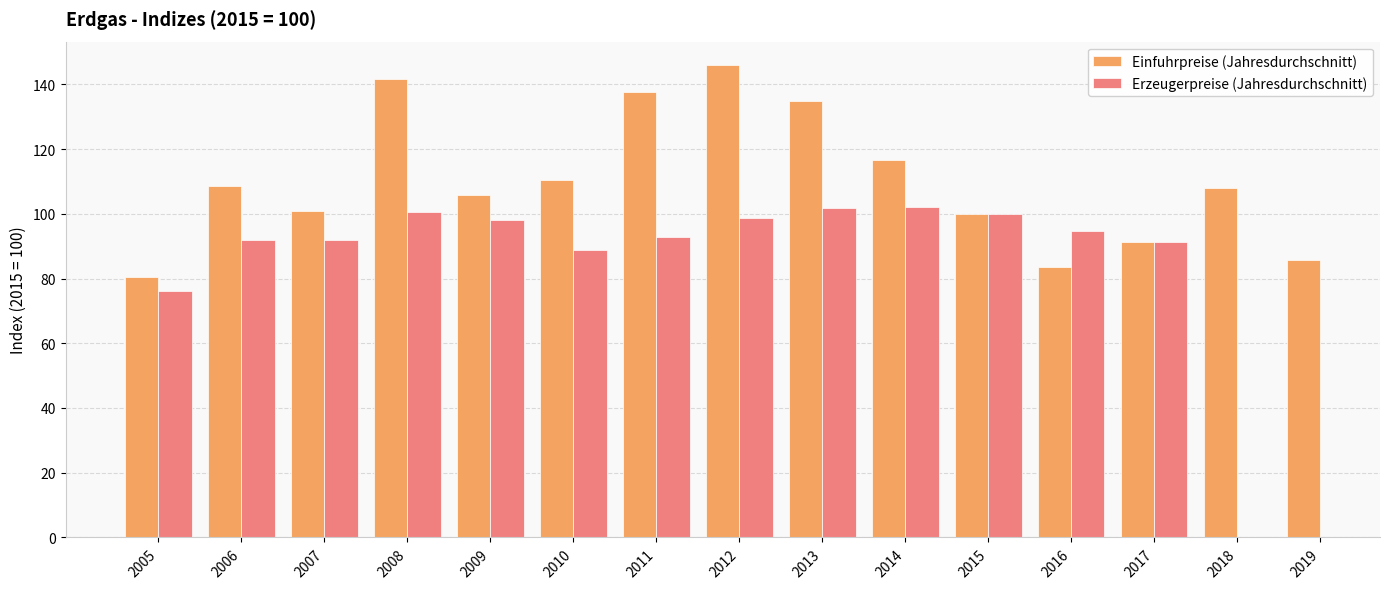

Which series changed the most between 2011 and 2017?

Einfuhrpreise (Jahresdurchschnitt)